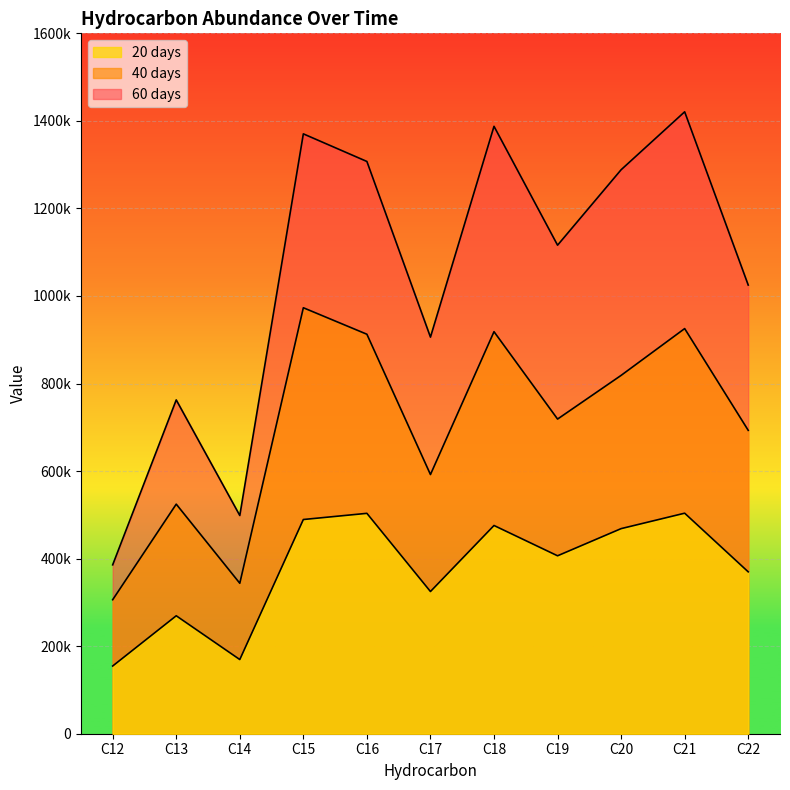

What is the difference between the maximum and minimum values in the 20 days series?

349097